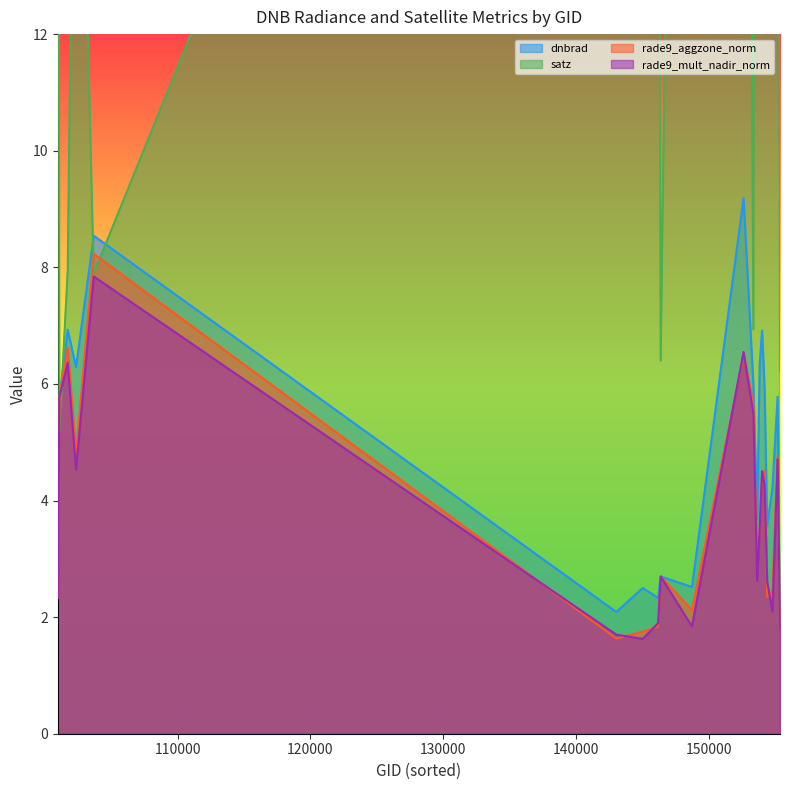

In satz, how many points are higher than both neighbors (excluding endpoints)?

5